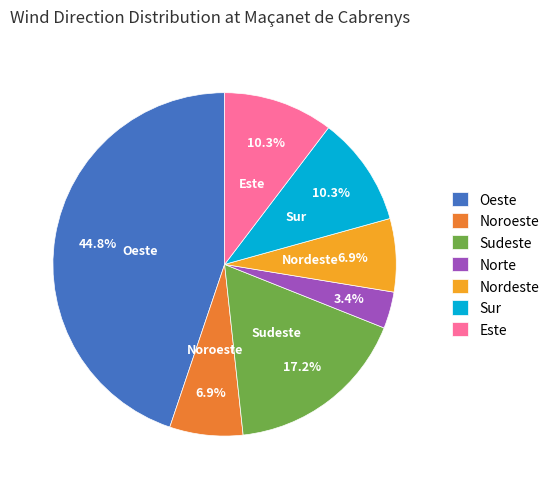

To the nearest percent, what is the average slice percentage?

14%